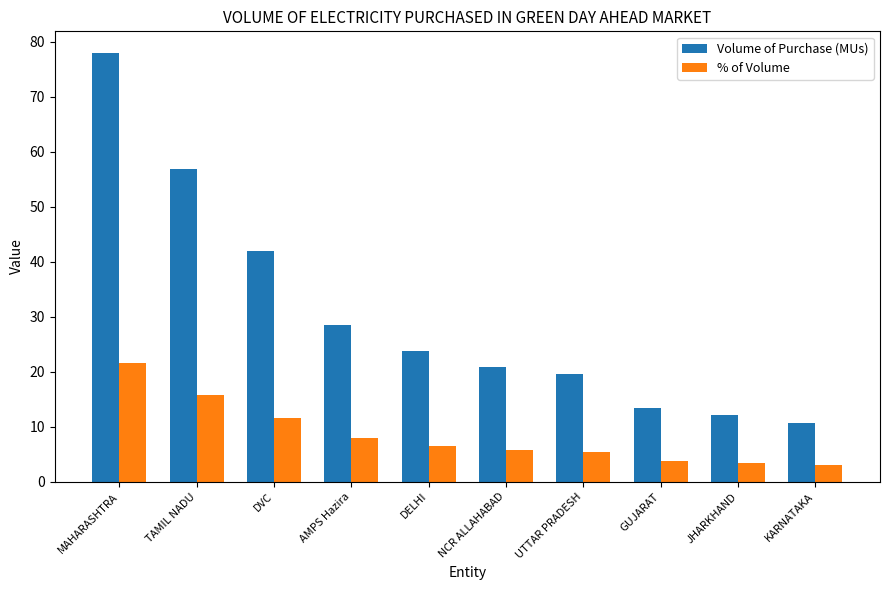

Which series has the largest total across all categories?

Volume of Purchase (MUs)